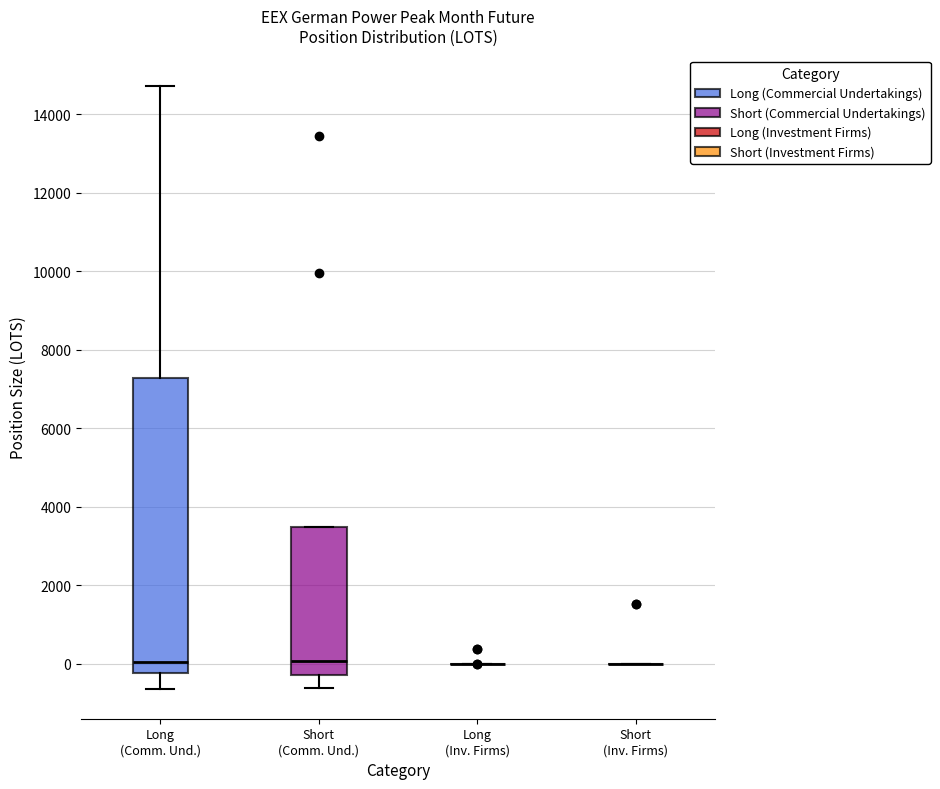

Reading left to right, transcribe this box plot: for each box, give where its median line is, the range the box spans, and where its two whiskers end, as read against the y-axis. The values are not printed on the chart, so give them approximately, as read against the axis.

Long (Comm. Und.): median 0, box -200 to 7200, whiskers -600 to 14800
Short (Comm. Und.): median 0, box -200 to 3400, whiskers -600 to 3400
Long (Inv. Firms): box collapsed to a line at 0, whiskers 0 to 0
Short (Inv. Firms): box collapsed to a line at 0, whiskers 0 to 0